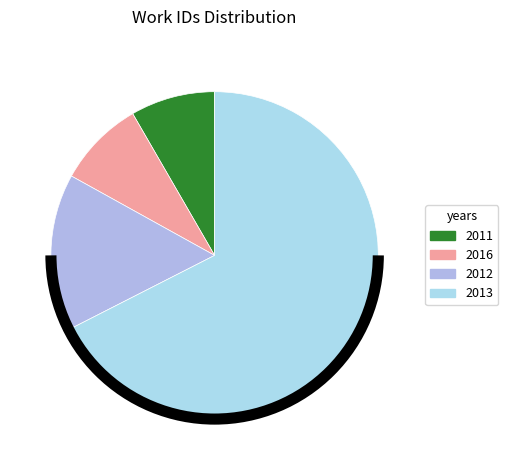

Is there any slice that represents more than half of the pie?

Yes